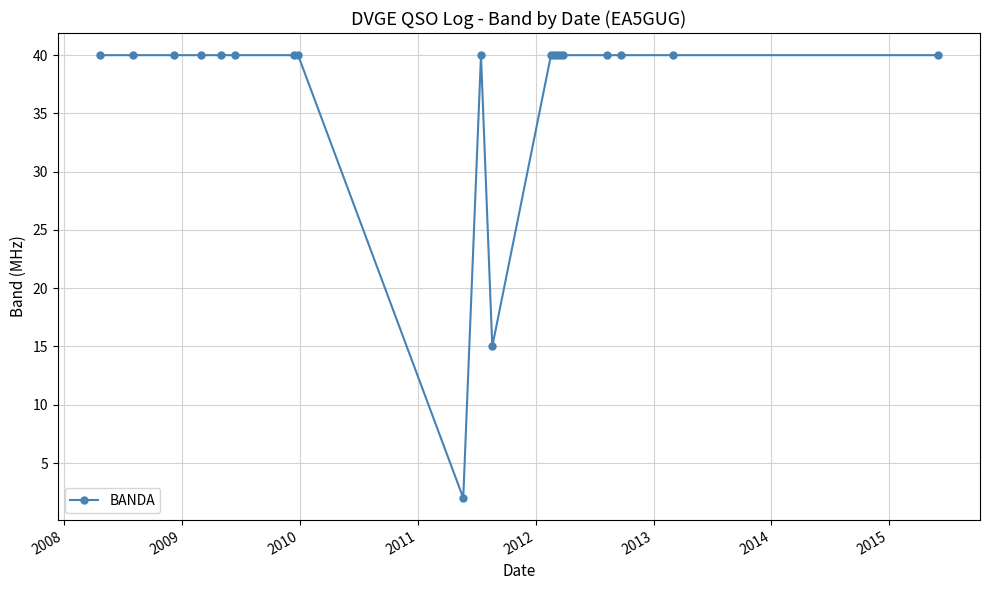

Count the number of categories in the chart.

20